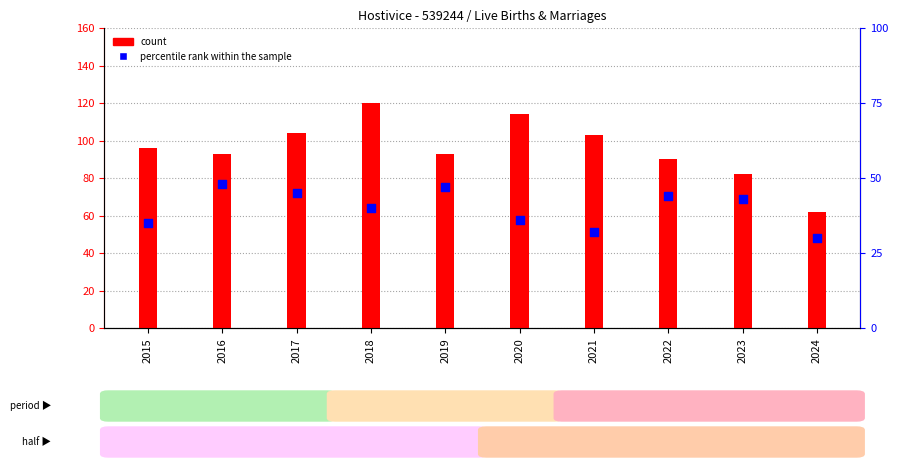

Is the value of percentile rank within the sample at 2021 greater than the value of count at 2024?

No